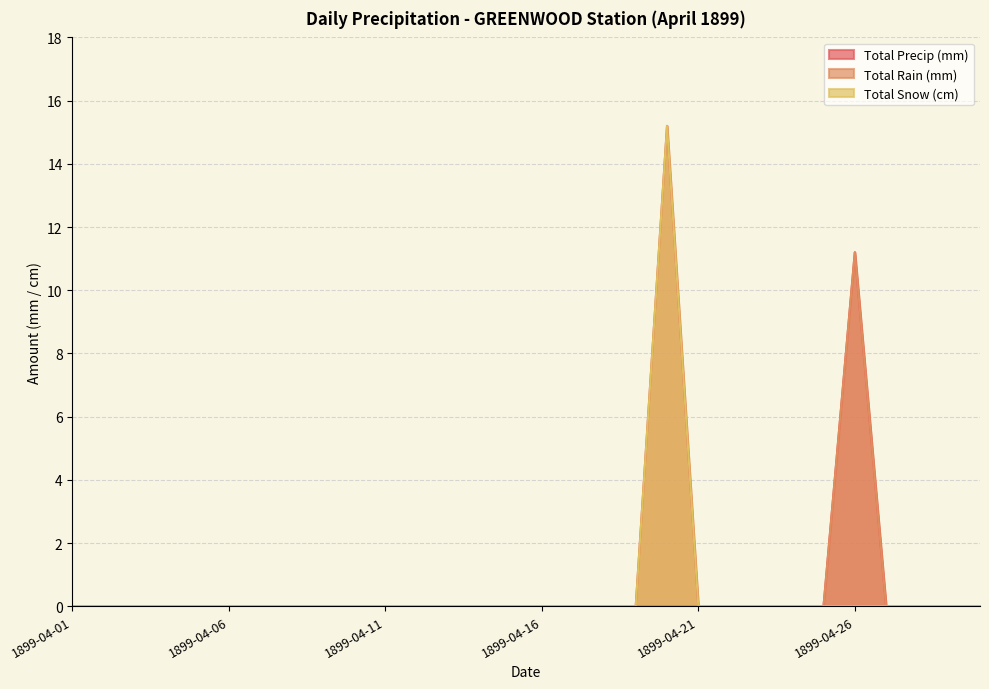

True or false: Total Rain (mm) and Total Snow (cm) intersect in this chart.

False